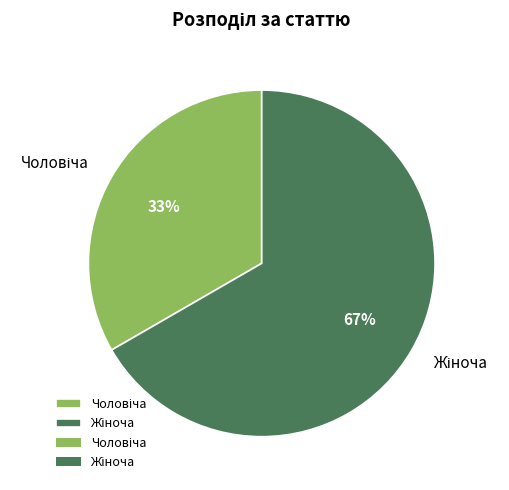

To the nearest percent, what is the average slice percentage?

50%